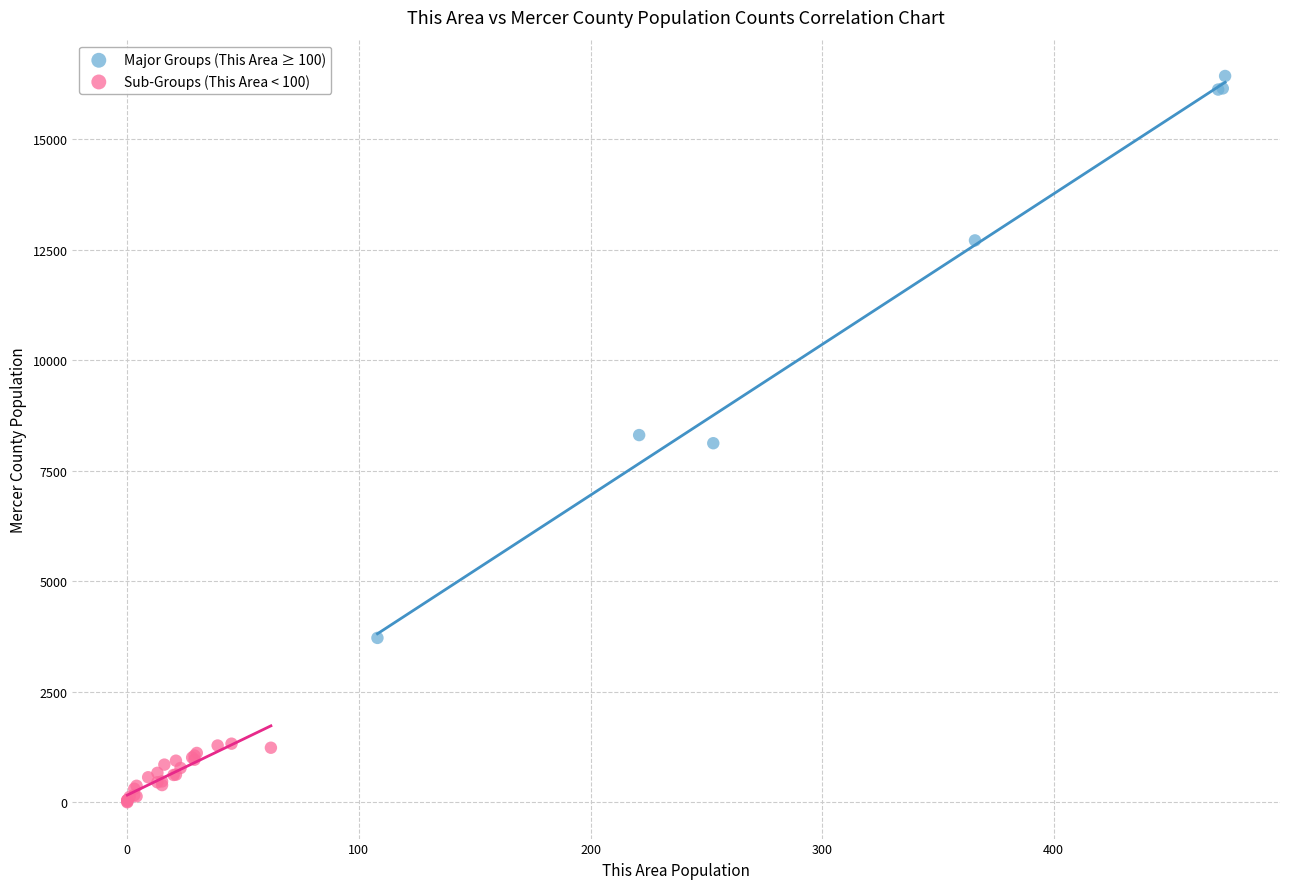

Which series has the largest Y range (max minus min)?

Major Groups (This Area ≥ 100)